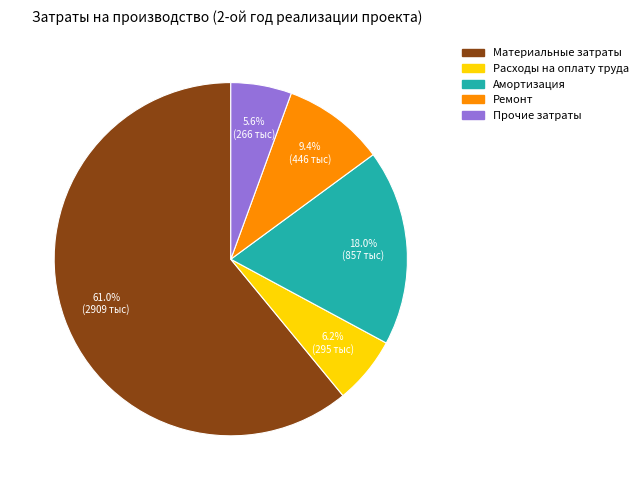

Is there any slice that represents more than half of the pie?

Yes